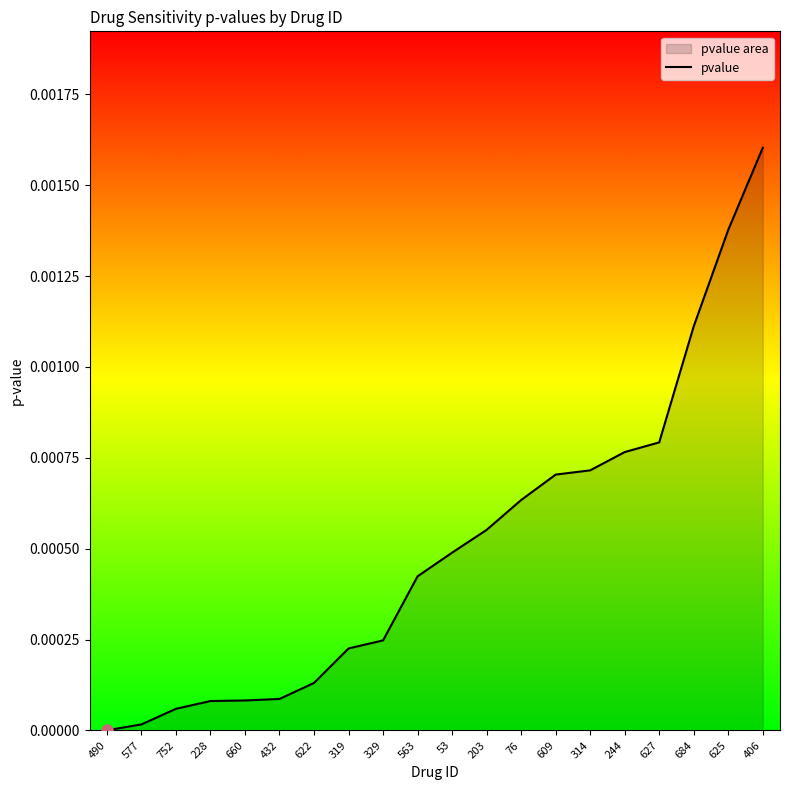

How many lines are shown in the chart?

1